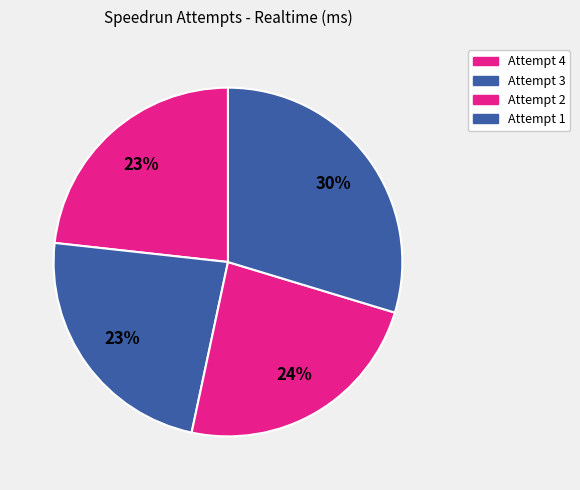

What is the largest slice in the pie chart?

Attempt 1